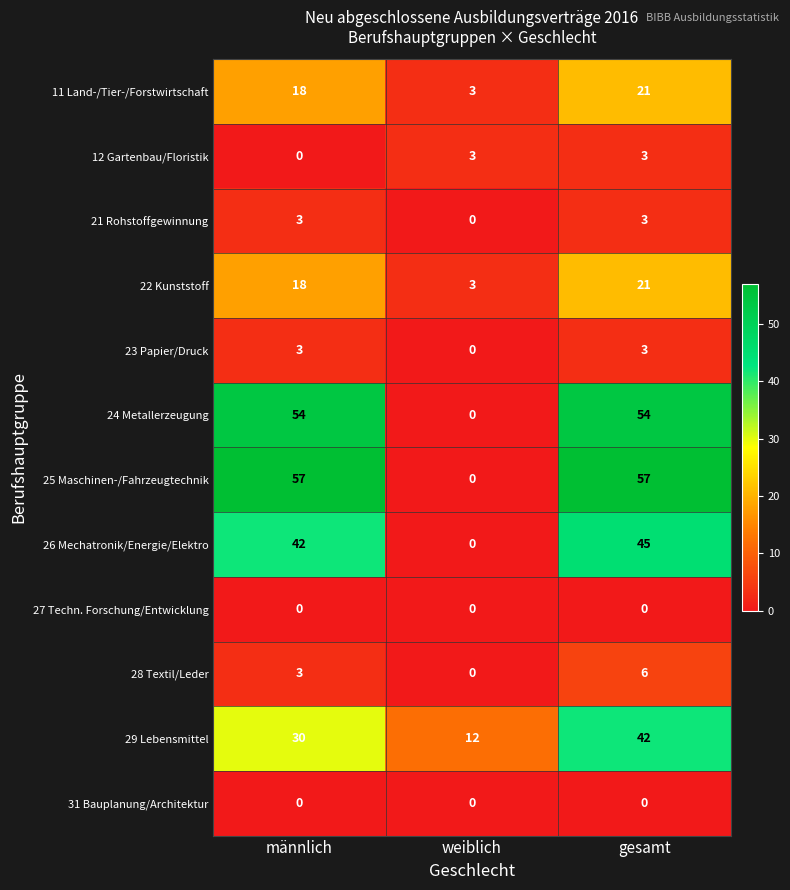

Which series has the largest range (max minus min)?

25 Maschinen-/Fahrzeugtechnik